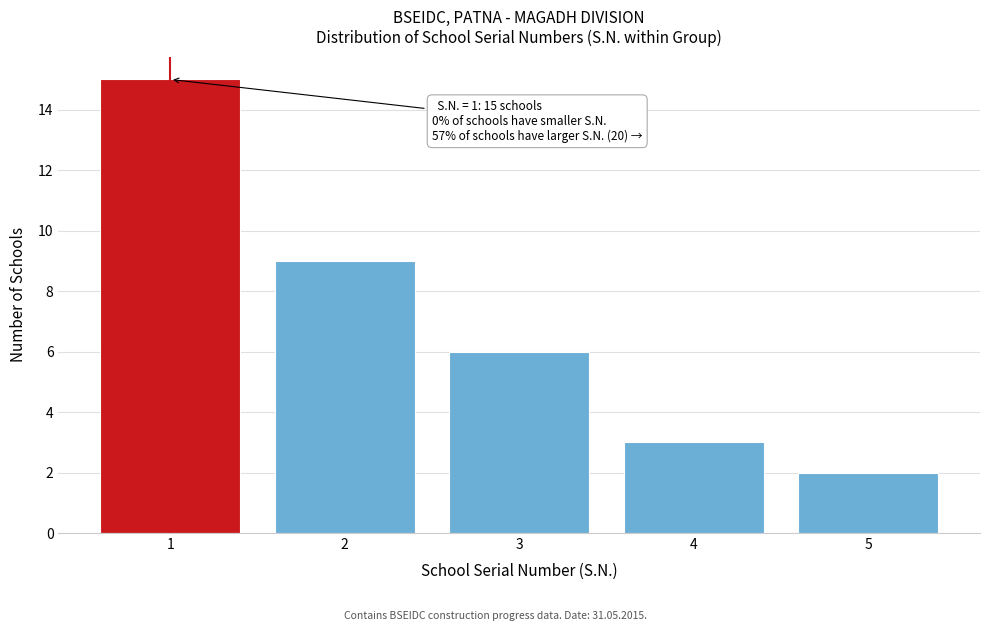

Reading left to right, transcribe all the data shown in this chart.

15	9	6	3	2